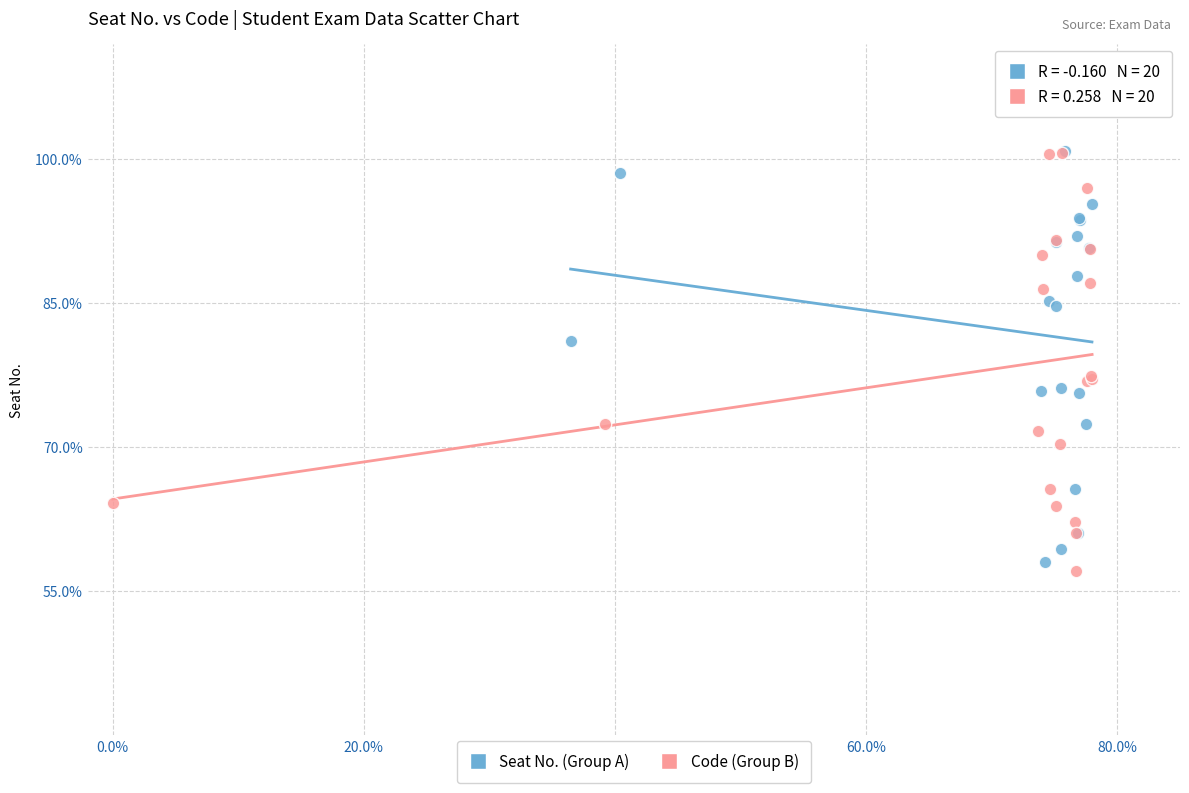

Which series contains the lowest Y value?

Code (Group B)